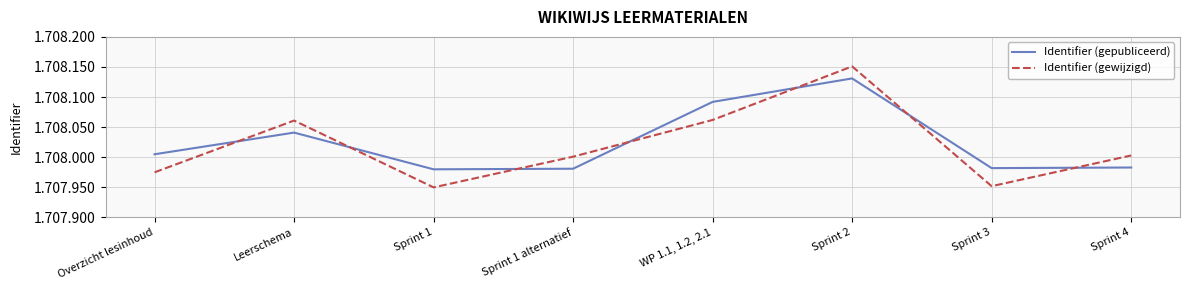

Which series ends up on top after the final intersection of Identifier (gepubliceerd) and Identifier (gewijzigd)?

Identifier (gewijzigd)